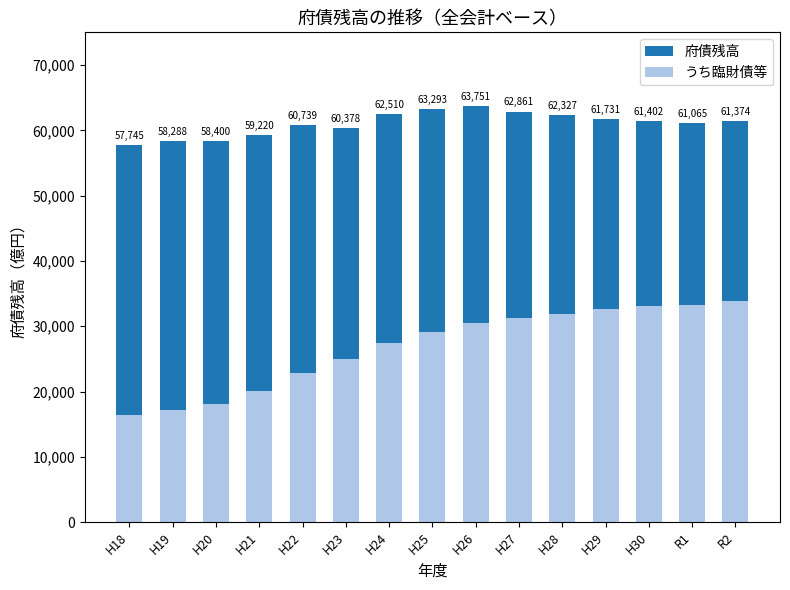

What is the value of the うち臨財債等 bar at the 2nd from the left?

17167